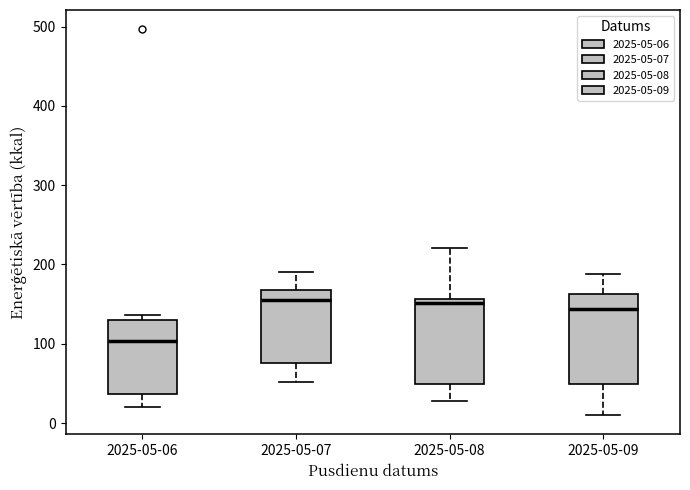

Where does the lower whisker of the box for 2025-05-09 end on the y-axis? The values are not printed on the chart, so give them approximately, as read against the axis.

10